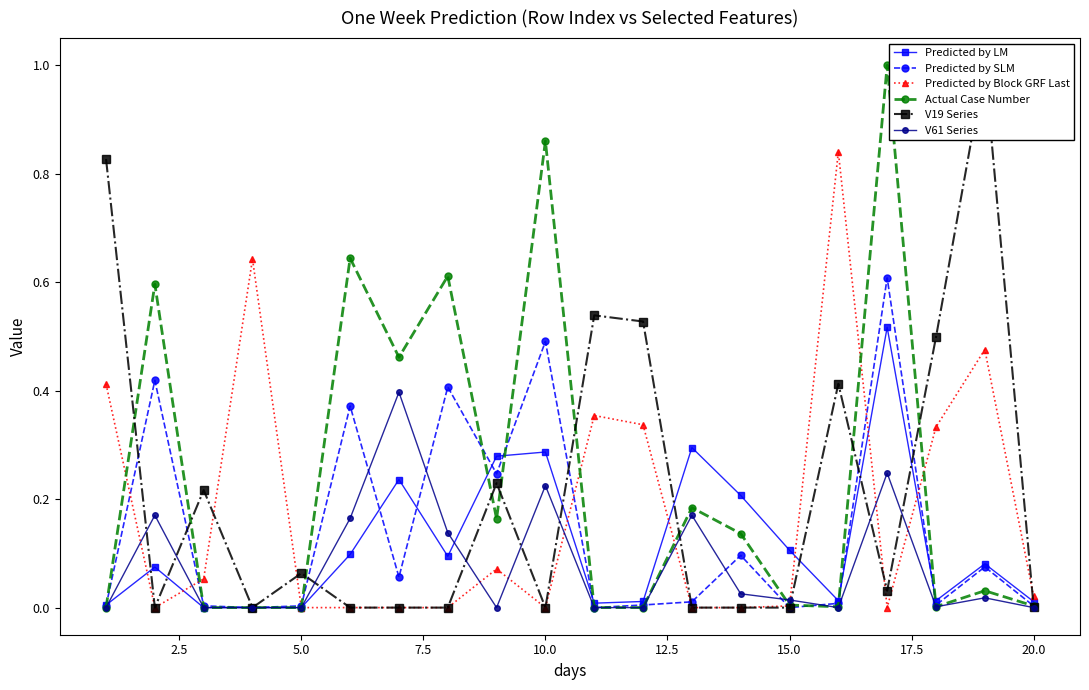

How many categories are shown in the chart?

20